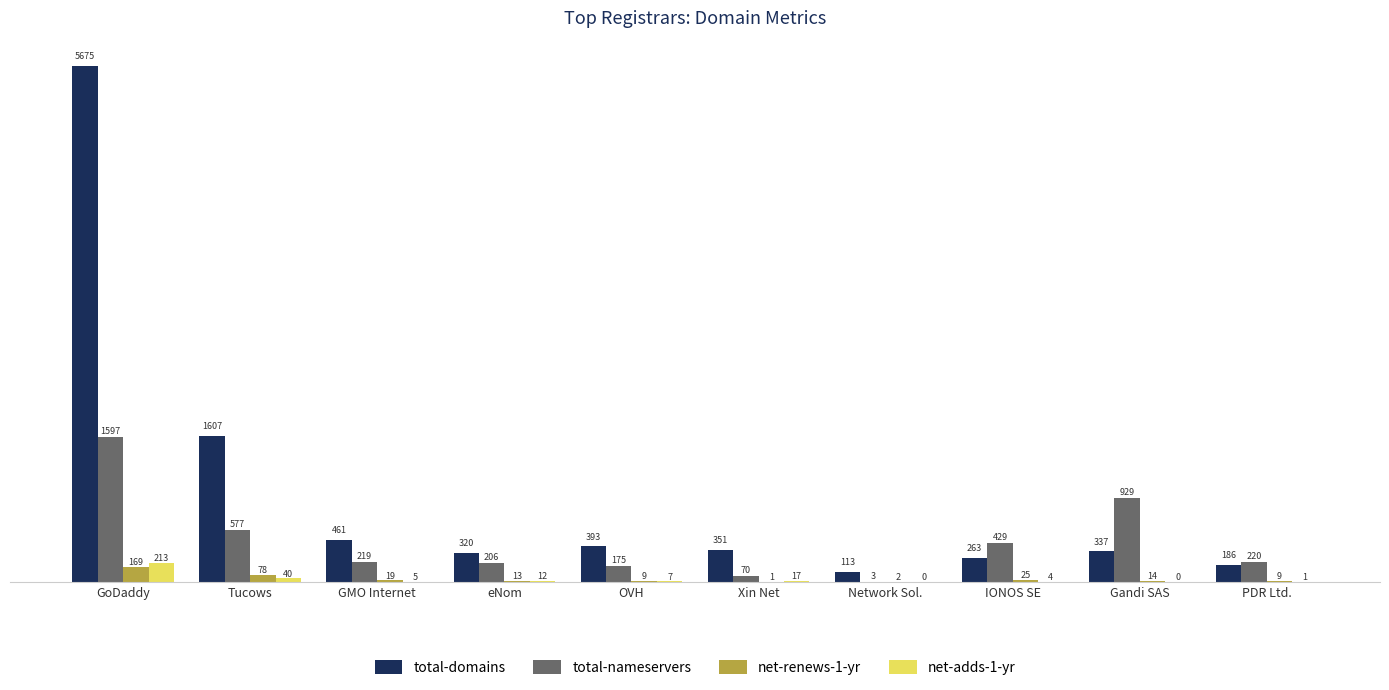

Is it true that net-renews-1-yr equals 1 at Xin Net?

True